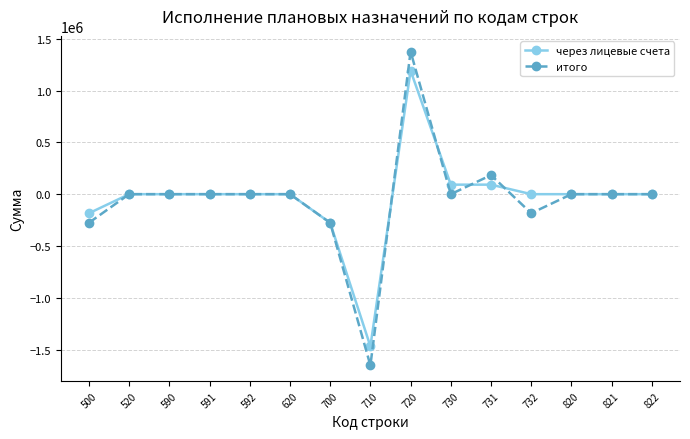

What is the highest value of the итого series?

1376830.4